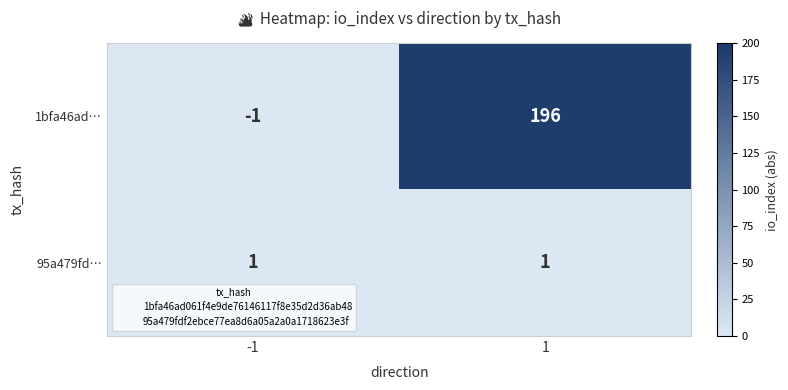

What is the approximate value of 1bfa46ad… at 1?

196